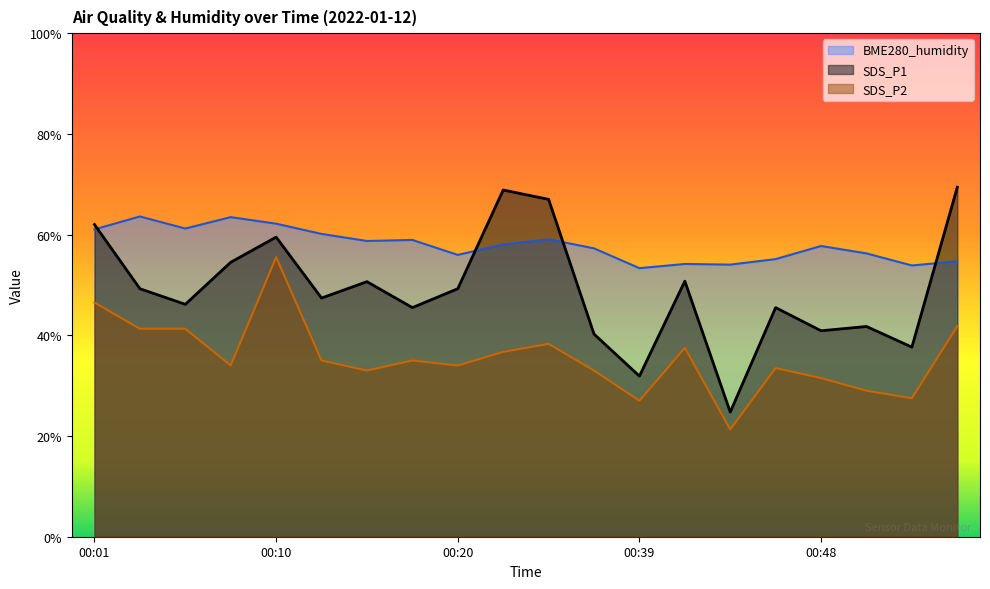

Between 00:36 and 00:46, which is larger?

00:46